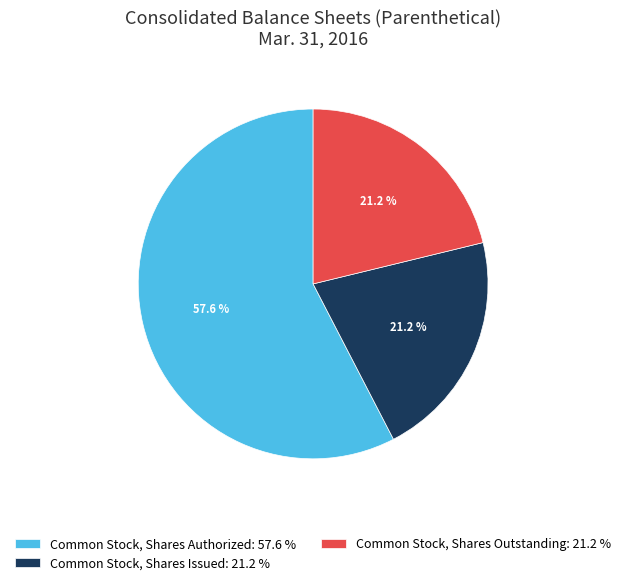

What is the largest slice in the pie chart?

Common Stock, Shares Authorized: 57.6 %